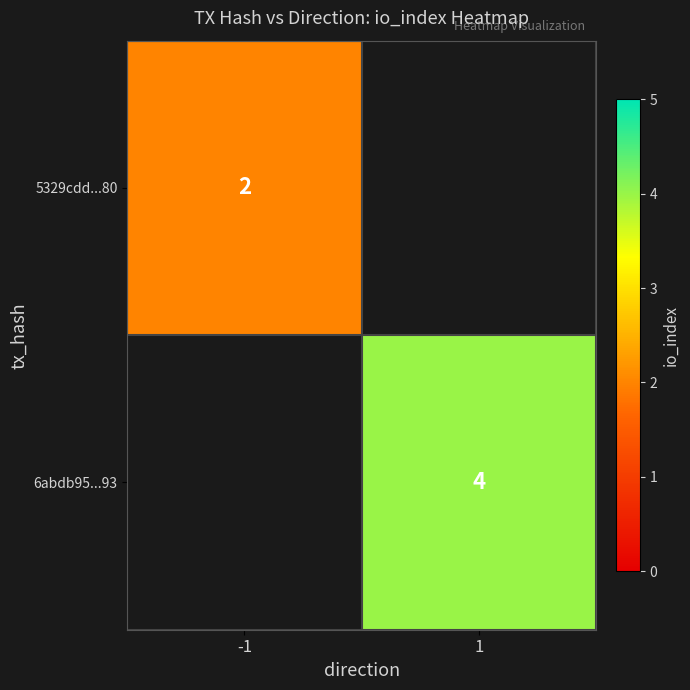

Is it true that 5329cdd...80 equals 2 at -1?

True